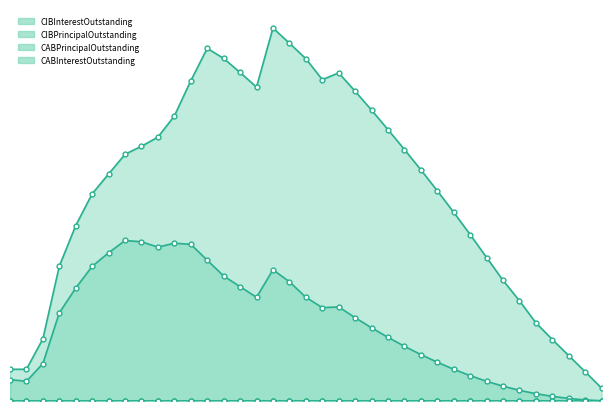

Count the number of categories in the chart.

37